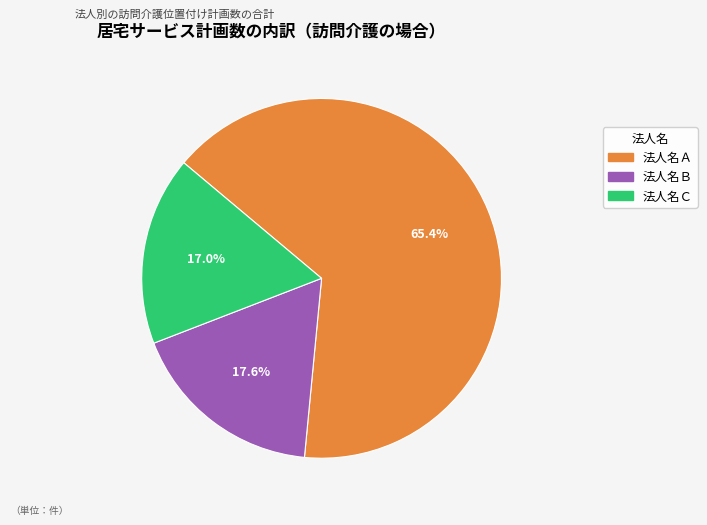

Count the number of slices in the pie.

3